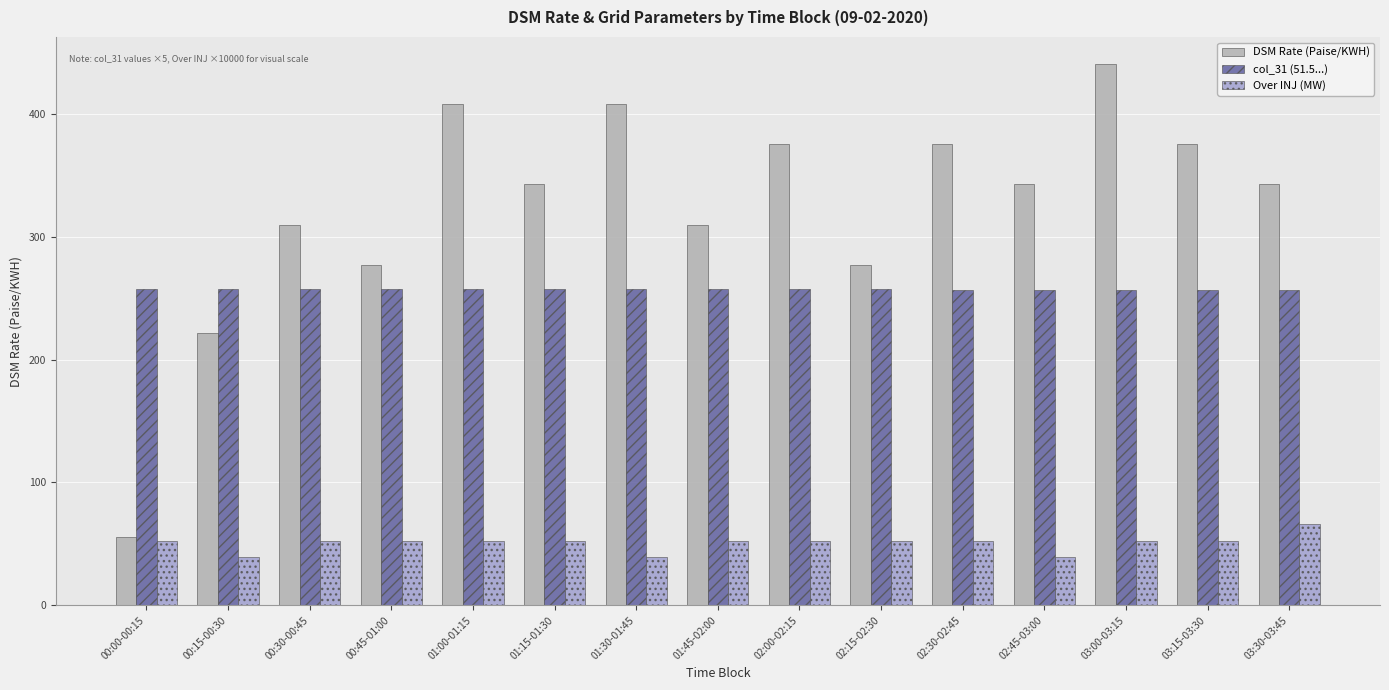

How many bars are there in total?

45